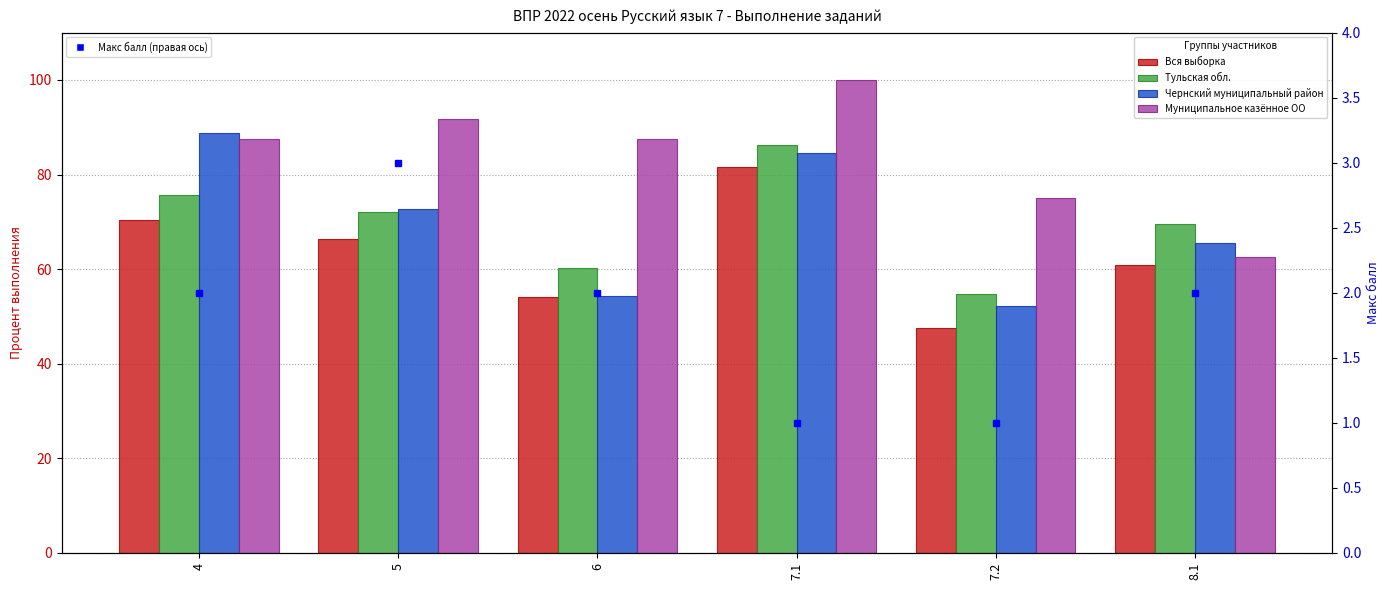

Which series has the largest total across all categories?

Муниципальное казённое ОО